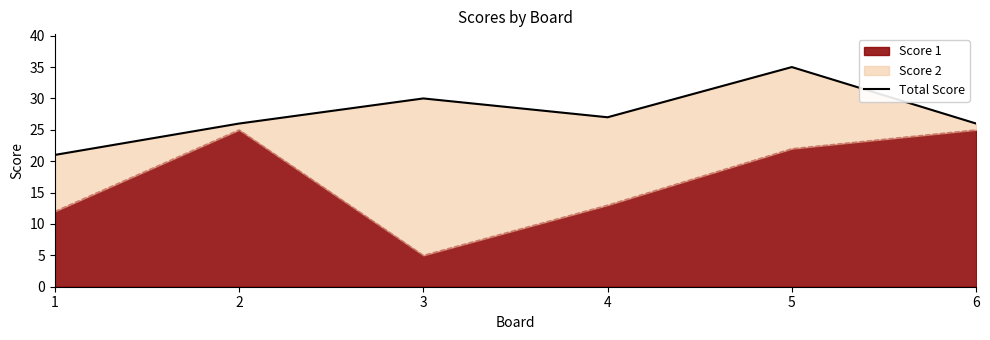

The chart shows a value of 26 at 2. True or false?

True